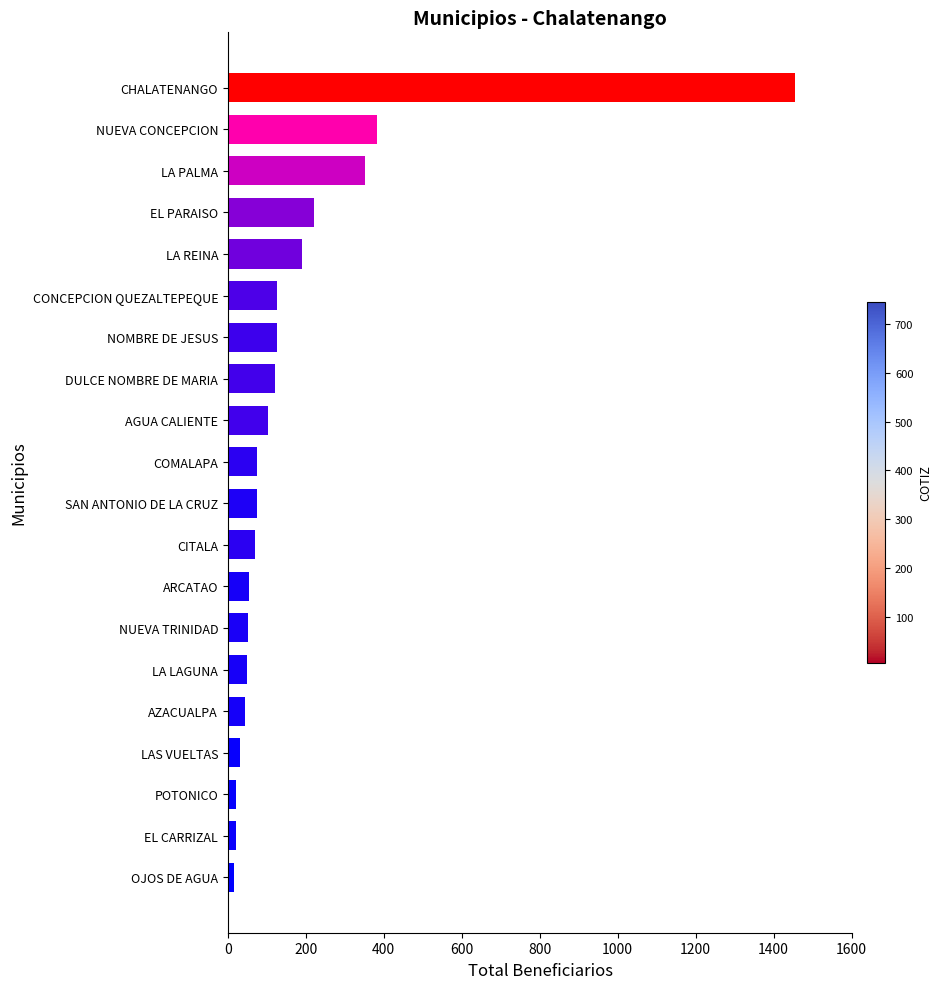

The value at EL PARAISO is 222. True or false?

True